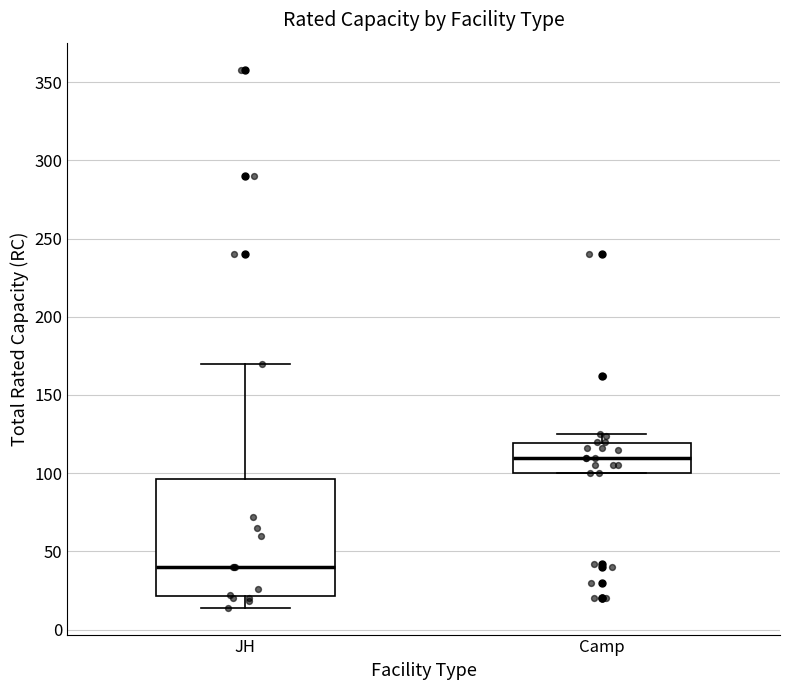

Which box is the tallest, from its lower edge to its upper edge?

JH